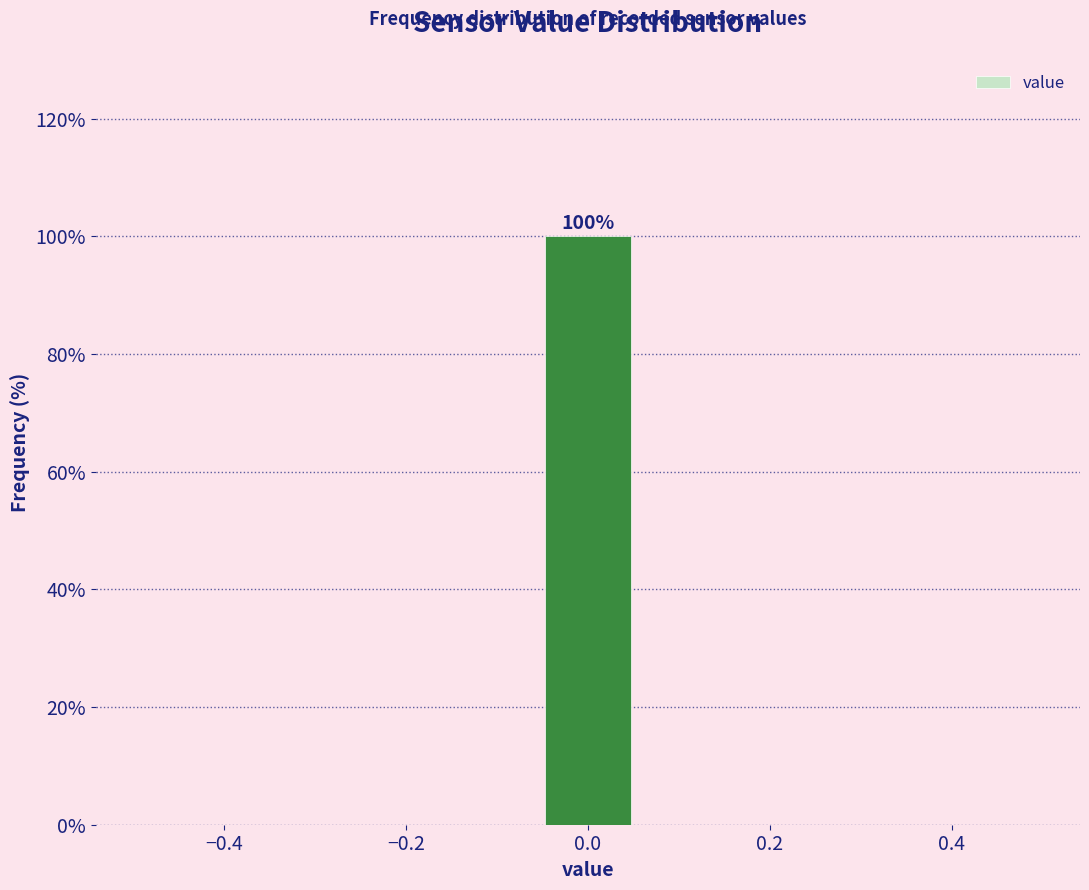

Over which range of the x-axis is the bar tallest?

-0.06 to 0.06